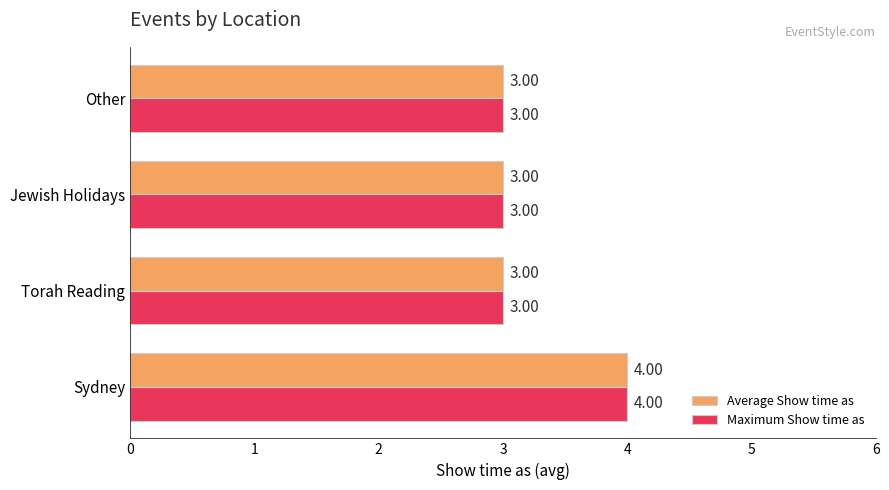

At which category is the sum across all series the highest?

Sydney